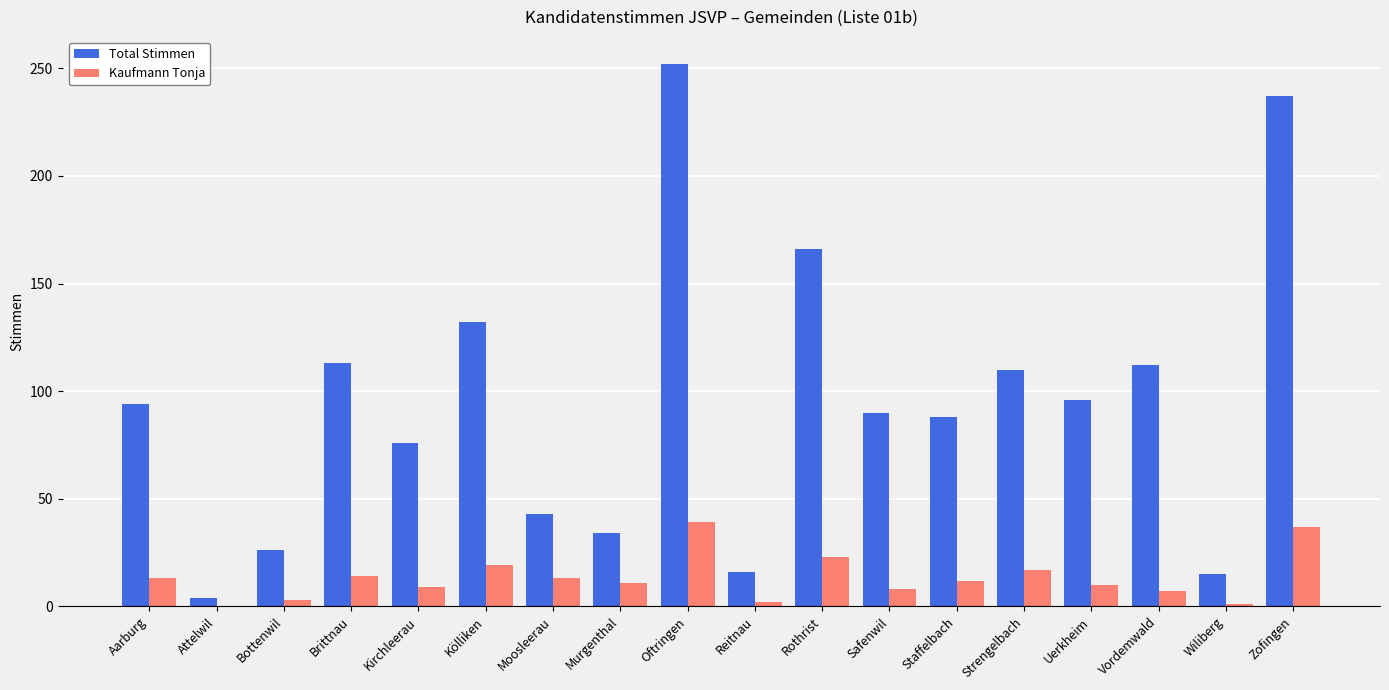

What is the approximate value of Total Stimmen at Brittnau?

113